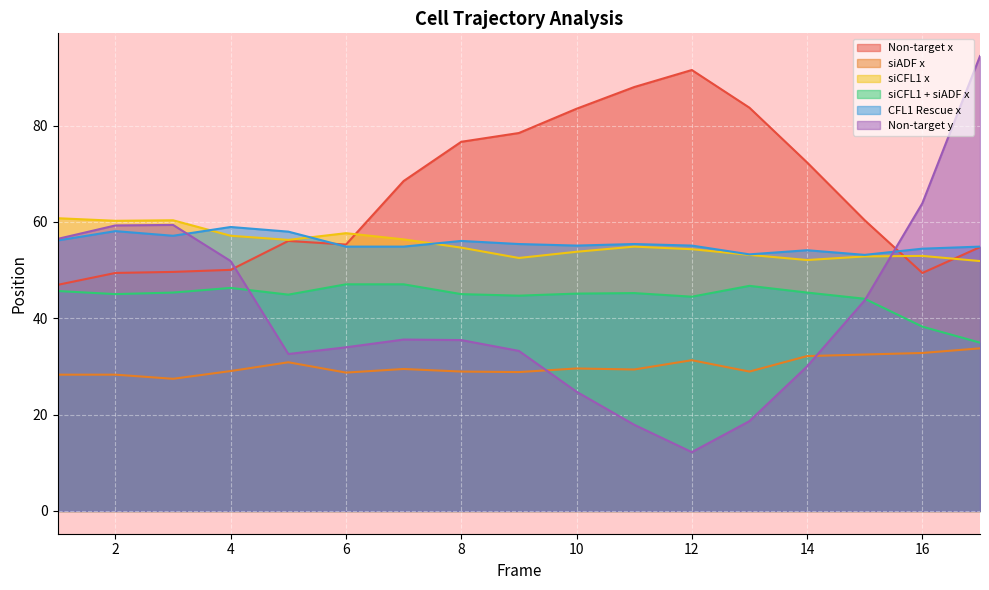

What is the difference between the maximum and minimum values in the siADF x series?

6.3